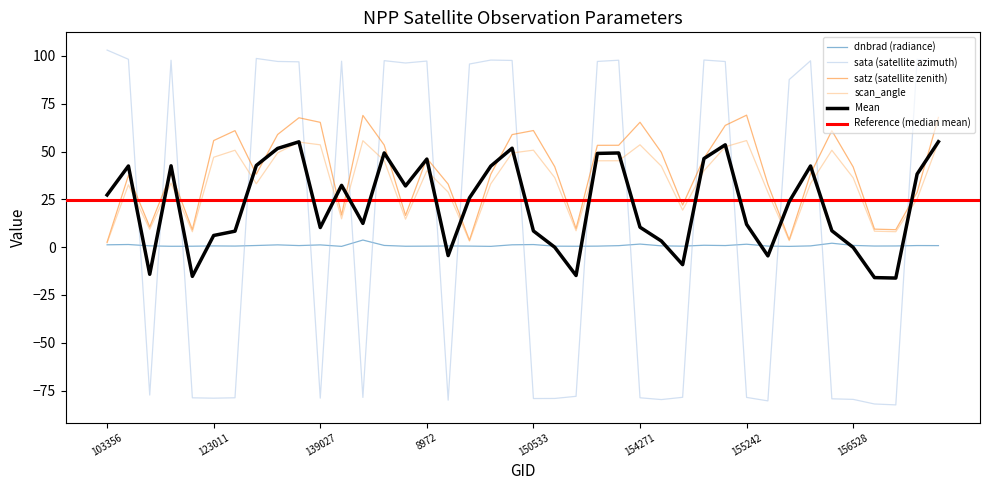

Rank the series at 9206 from lowest to highest value.

dnbrad, scan_angle, satz, sata